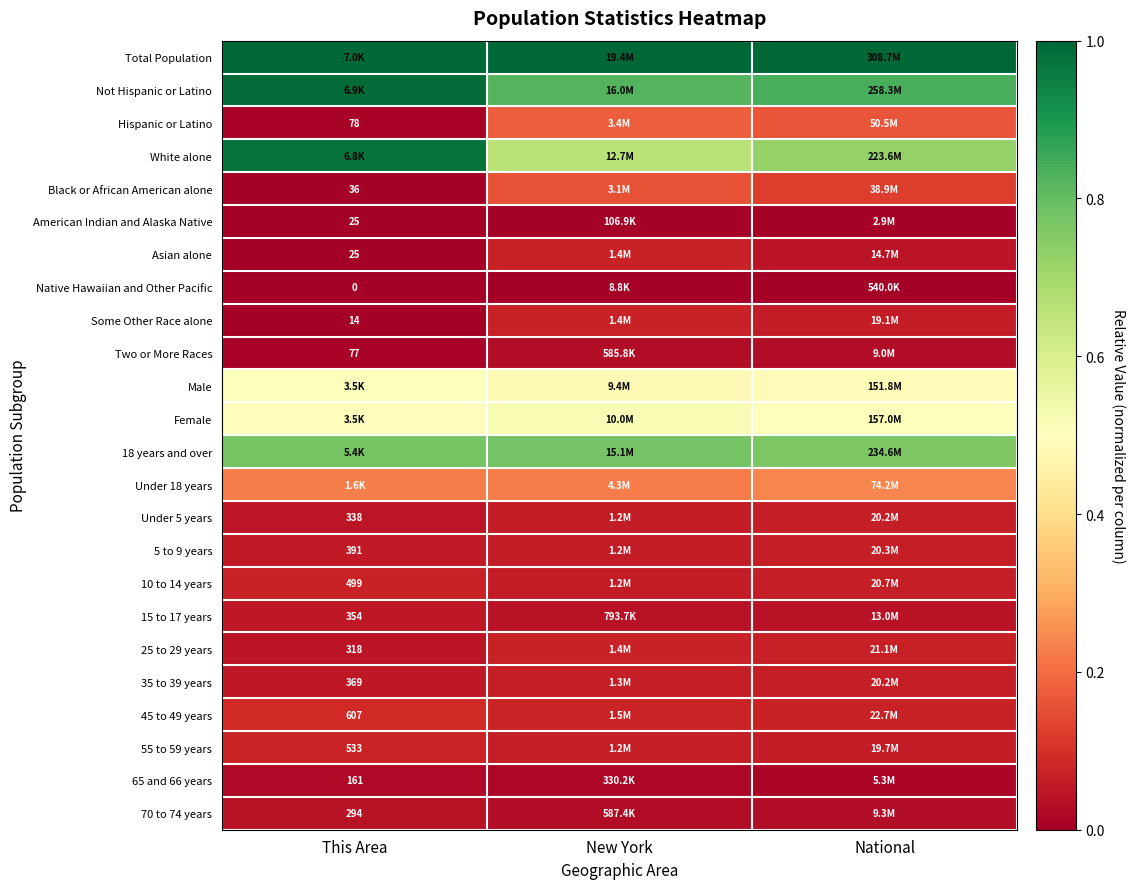

How many data points does each series have?

3